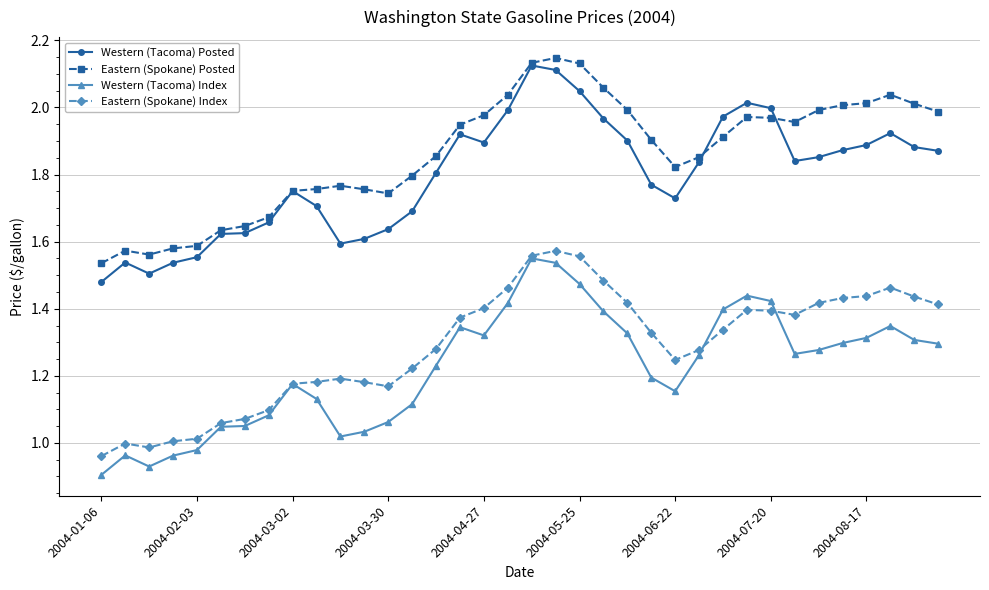

True or false: Western (Tacoma) Posted and Western (Tacoma) Index intersect in this chart.

False